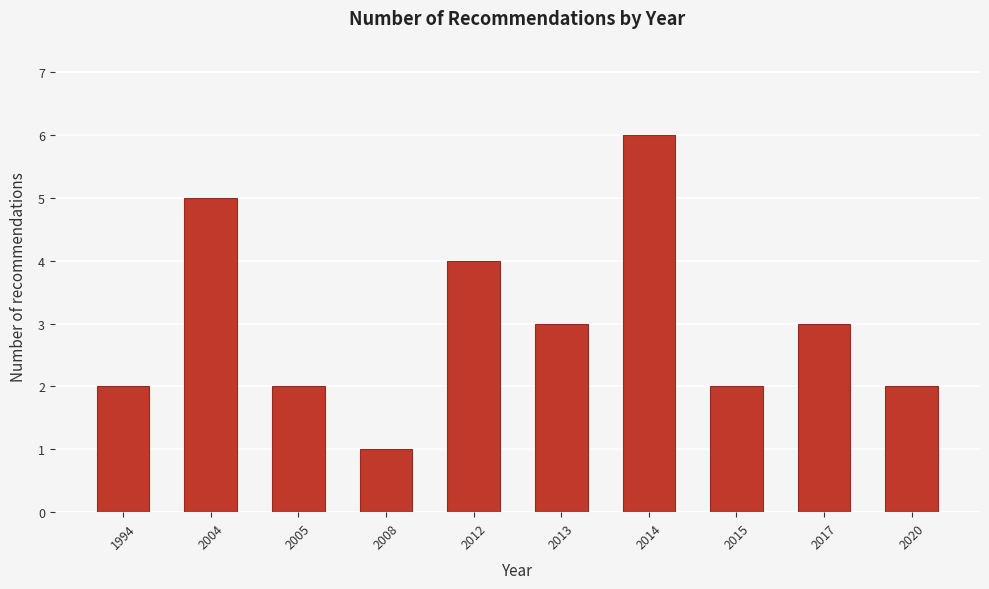

Reading left to right, extract all data points from this chart.

2	5	2	1	4	3	6	2	3	2